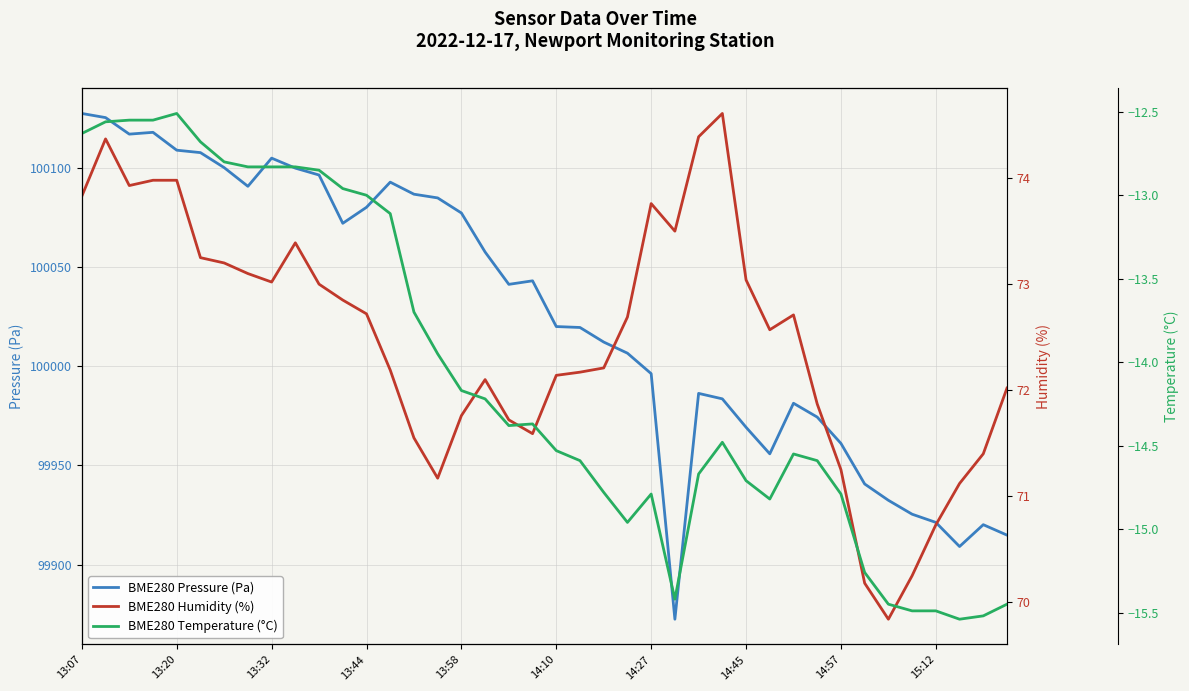

What value does the BME280 Temperature (°C) series have at 11?

-13.0